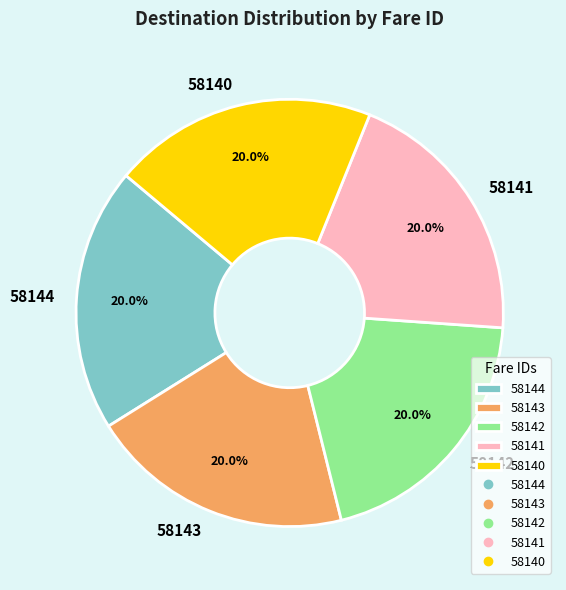

Is there a majority slice in this chart?

No